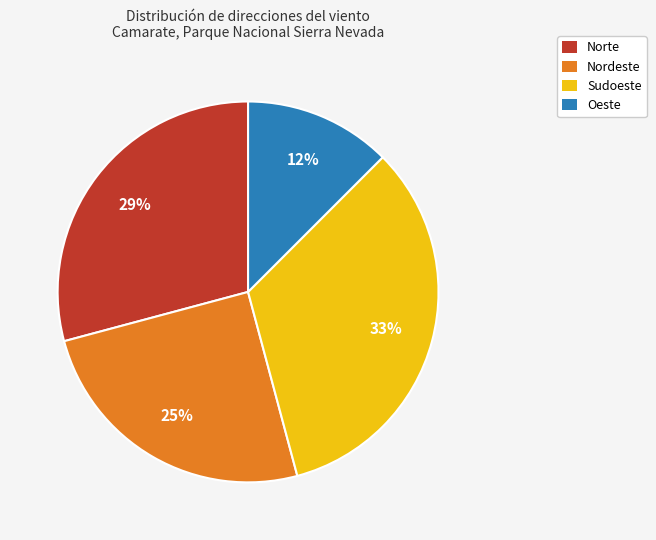

To the nearest percent, what percentage of the pie is Nordeste?

25%